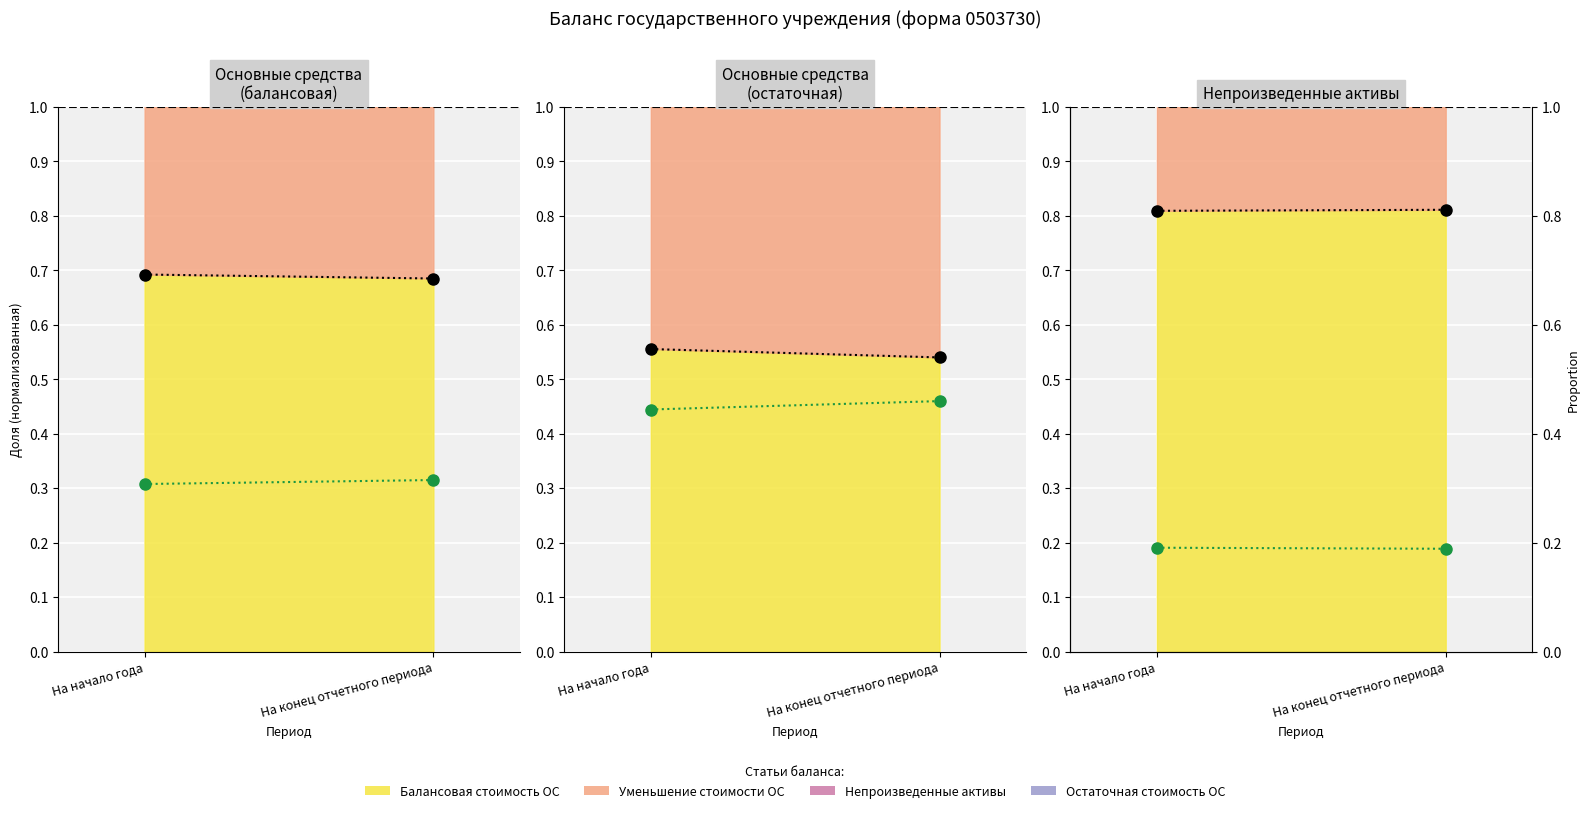

How many categories are shown in the chart?

2